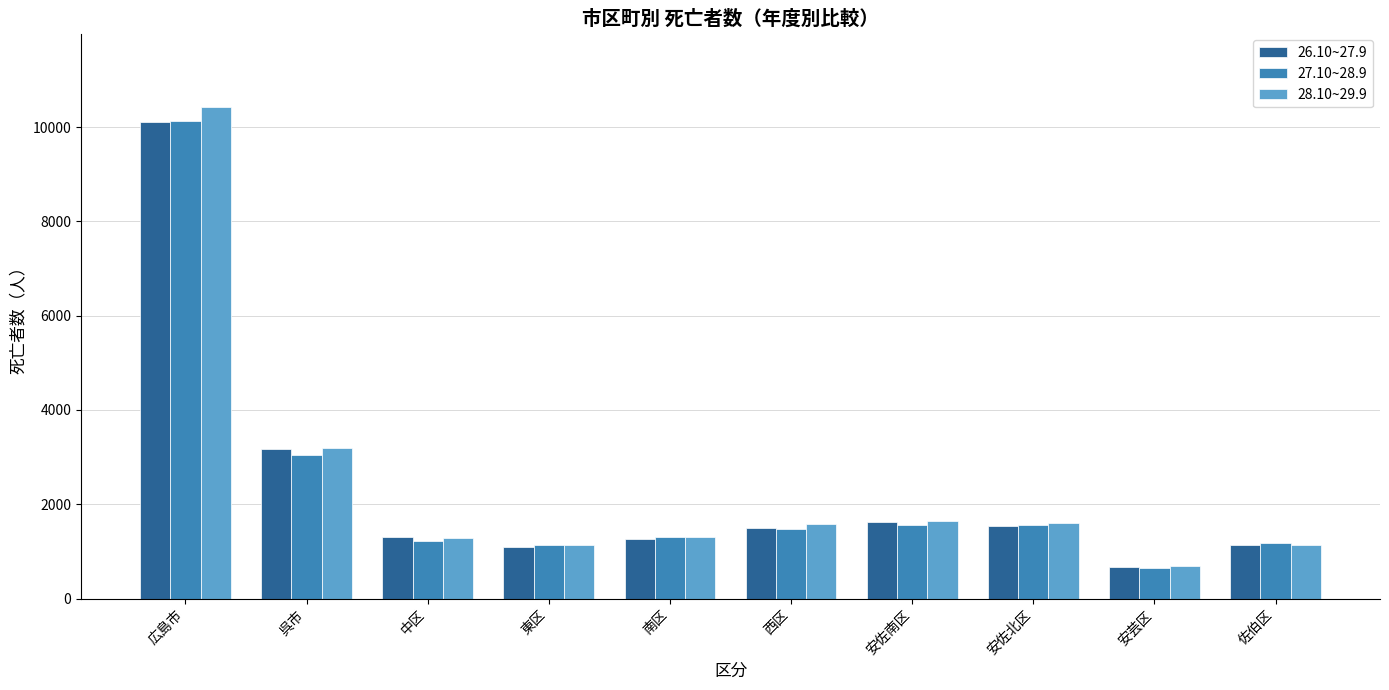

True or false: 28.10~29.9 has a value of 3090 at 広島市.

False